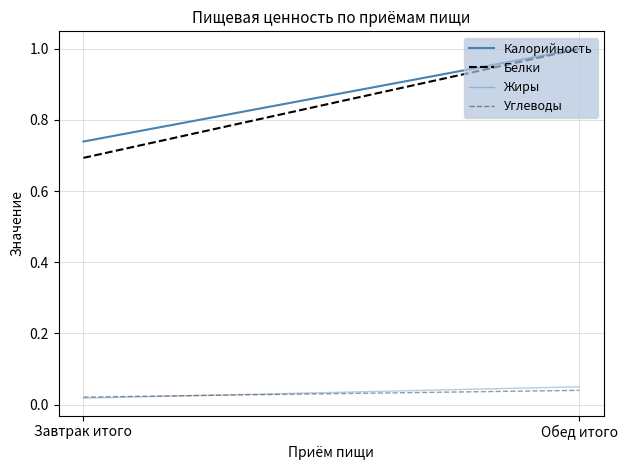

Which series has the largest total across all categories?

Калорийность